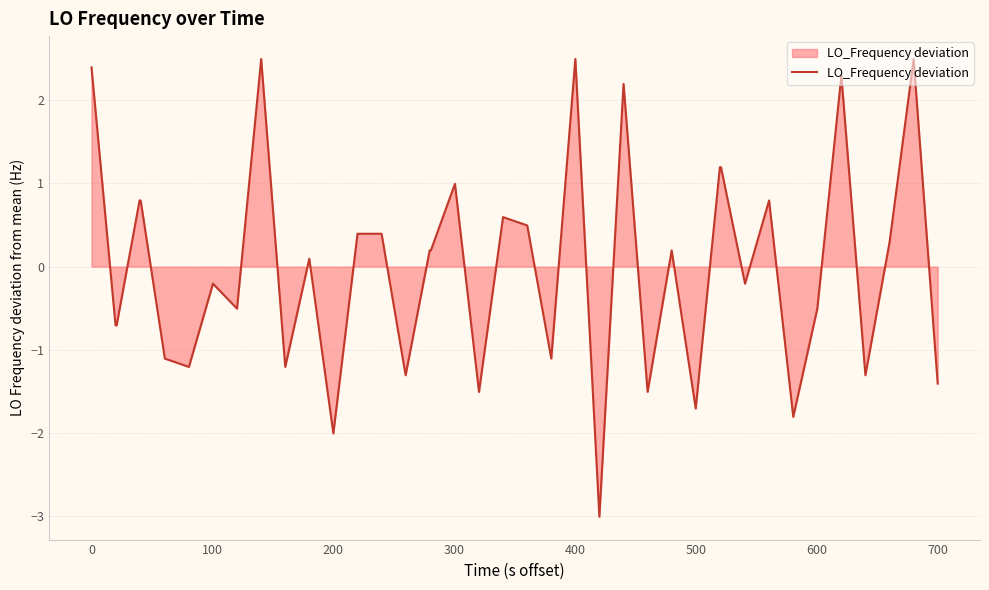

What is the maximum value shown in the chart?

2.5